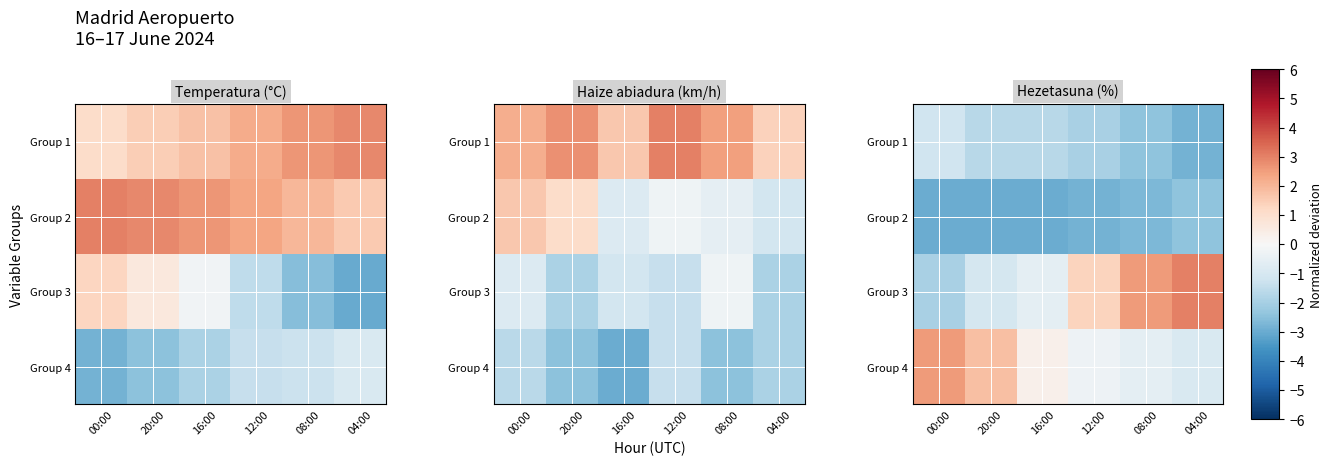

What is the spread (max minus min) of values at 08:00?

5.2